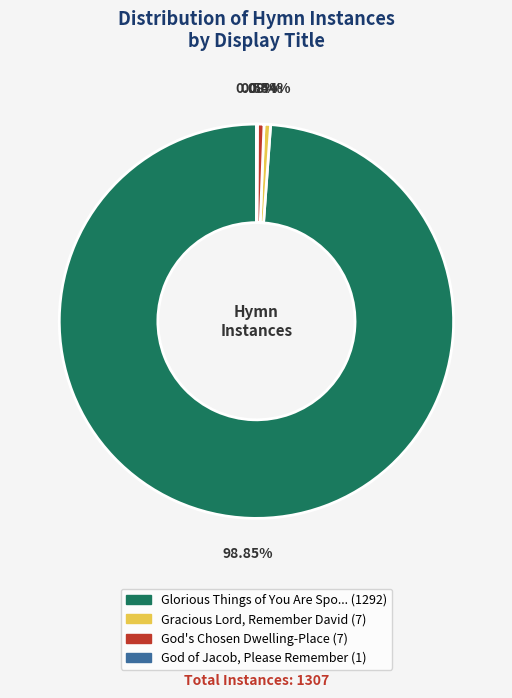

Is there any slice that represents more than half of the pie?

Yes